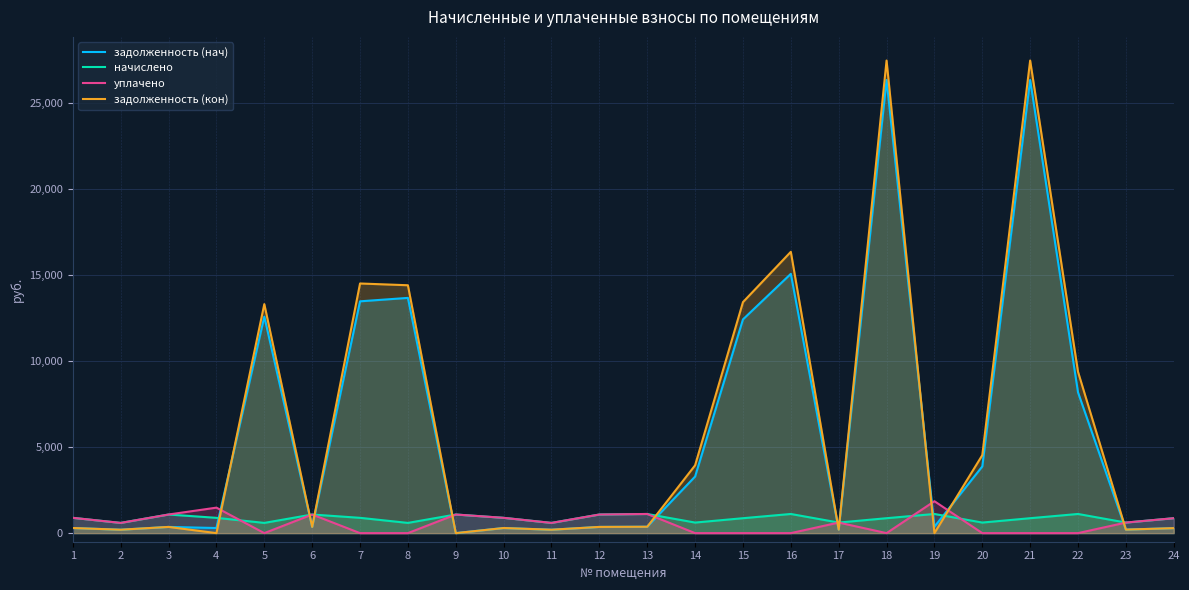

List the labels in order of задолженность (нач) value, smallest first.

9, 2, 11, 17, 23, 24, 1, 4, 10, 3, 6, 12, 13, 19, 14, 20, 22, 15, 5, 7, 8, 16, 18, 21